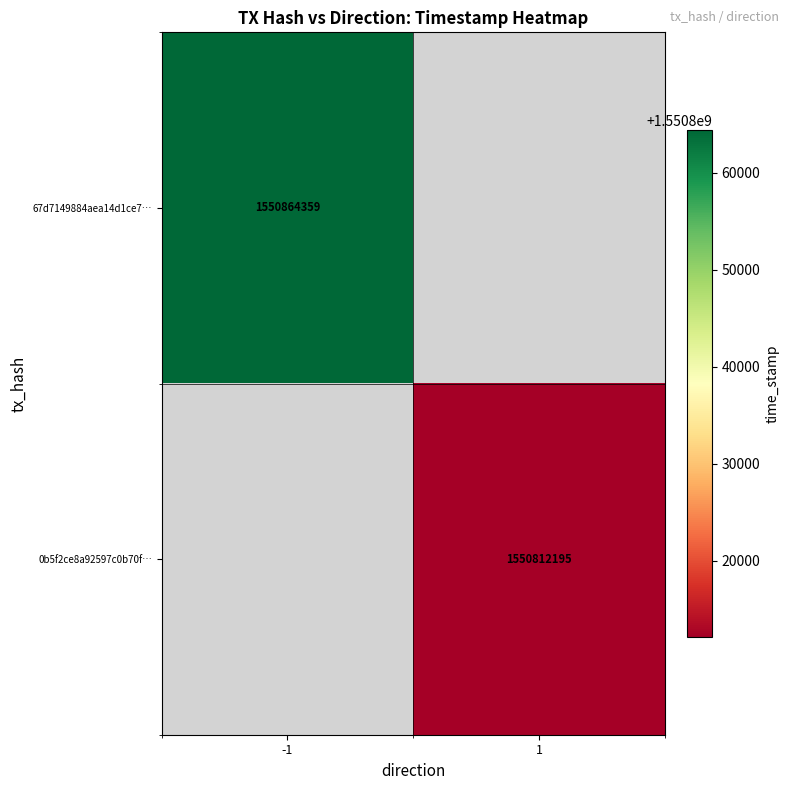

At how many categories does at least one series exceed 1550847929?

1